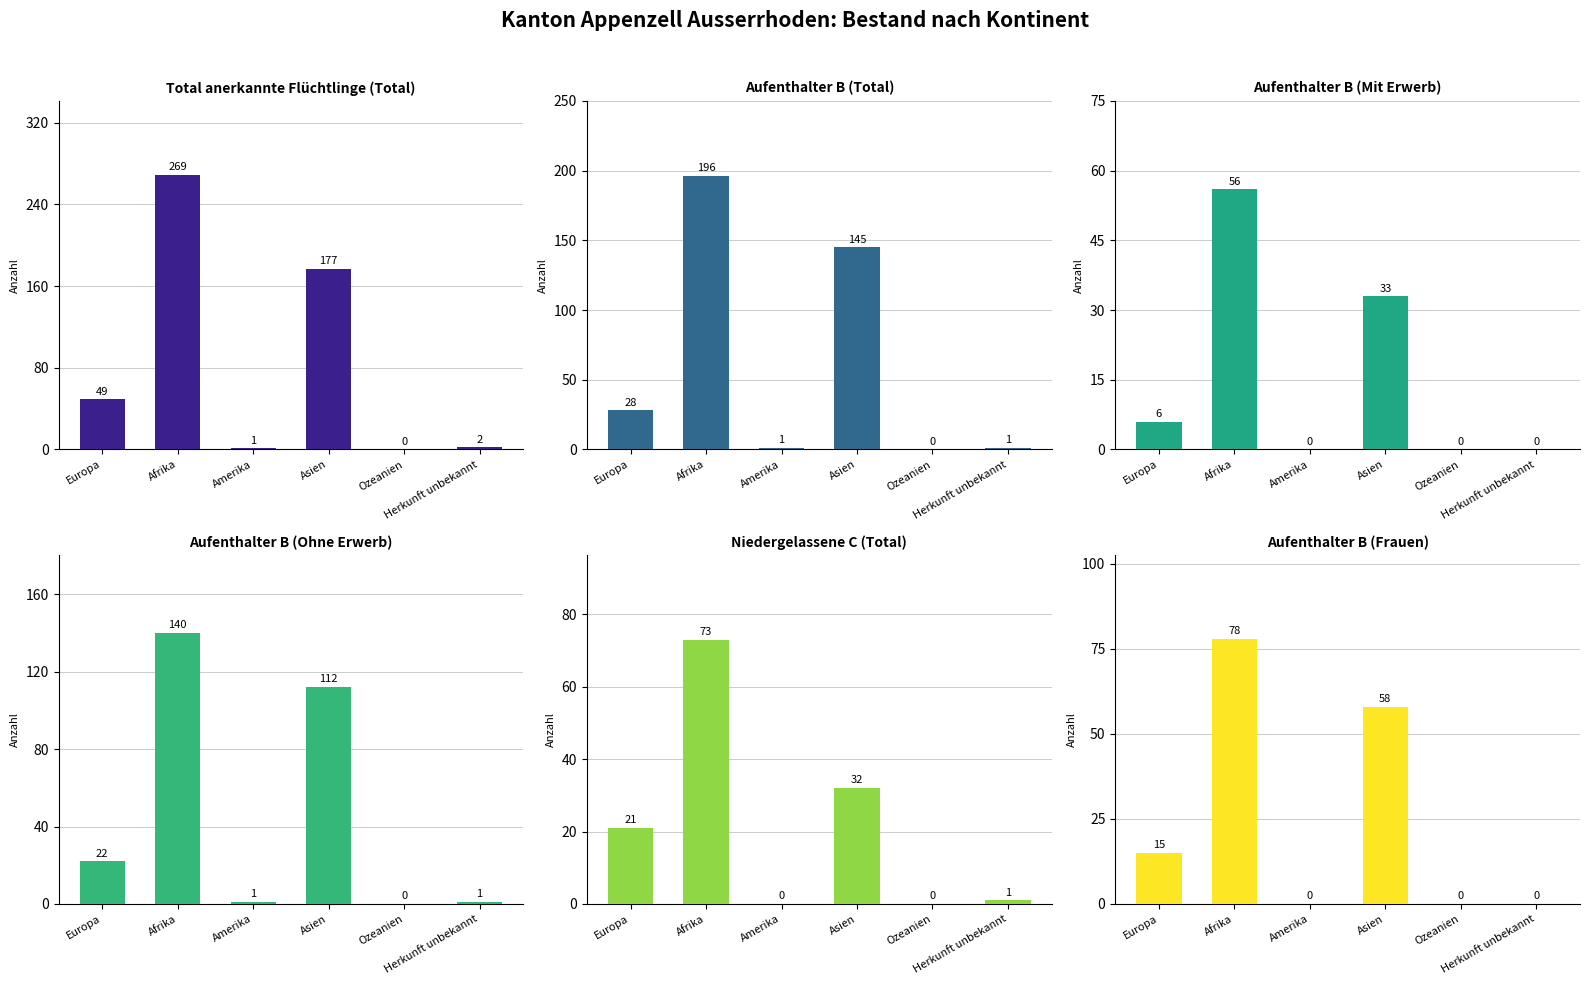

Rank the series at Amerika from highest to lowest value.

Total anerkannte Flüchtlinge (Total), Aufenthalter B (Total), Aufenthalter B (Ohne Erwerb), Aufenthalter B (Mit Erwerb), Niedergelassene C (Total), Aufenthalter B (Frauen)